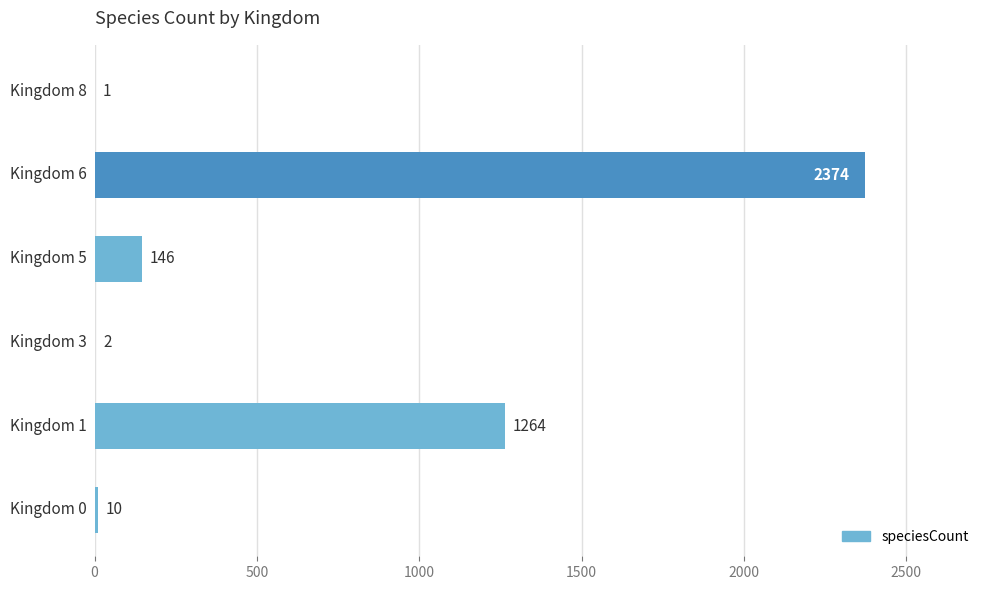

What is the sum of all values?

3797